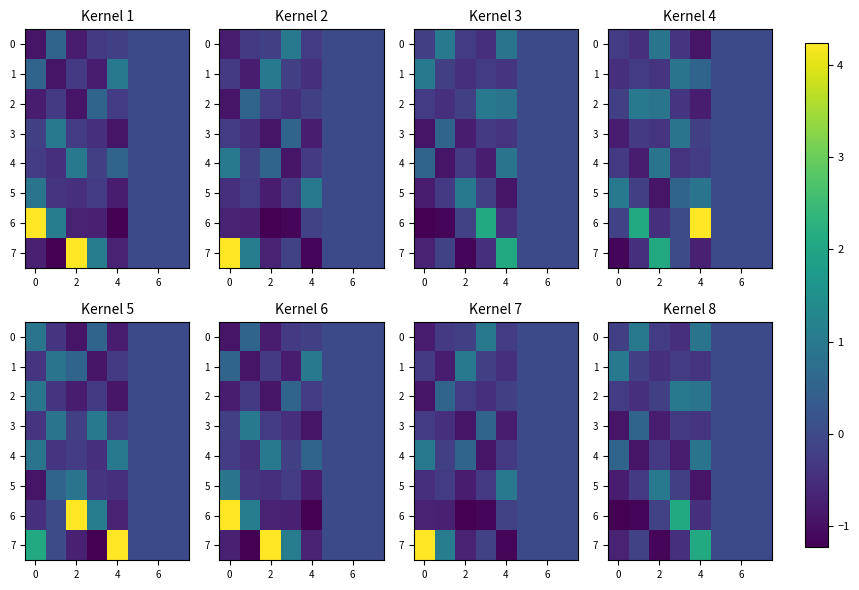

Count the number of data series in this chart.

8